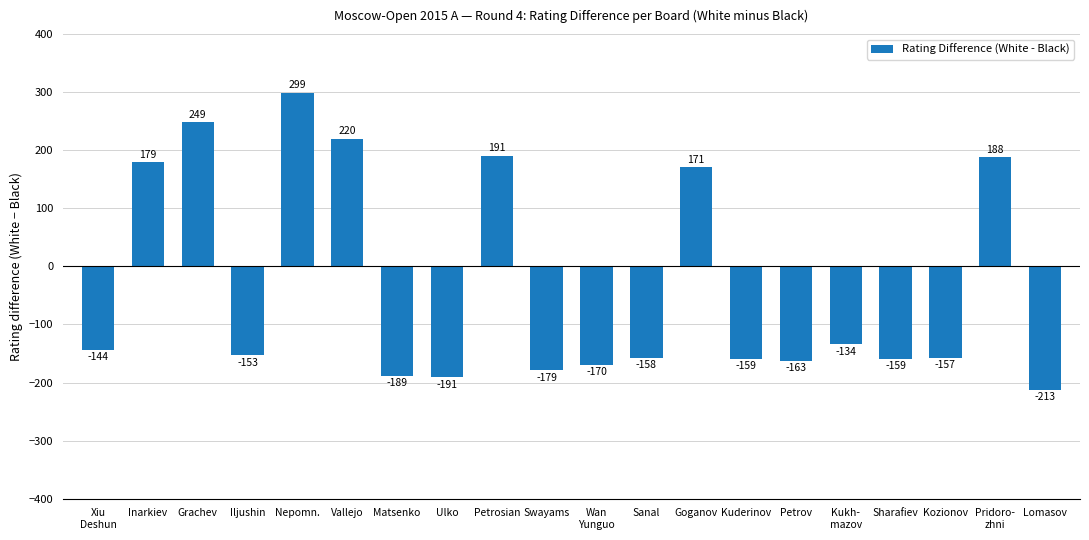

At which label does the data first exceed -153?

Xiu
Deshun